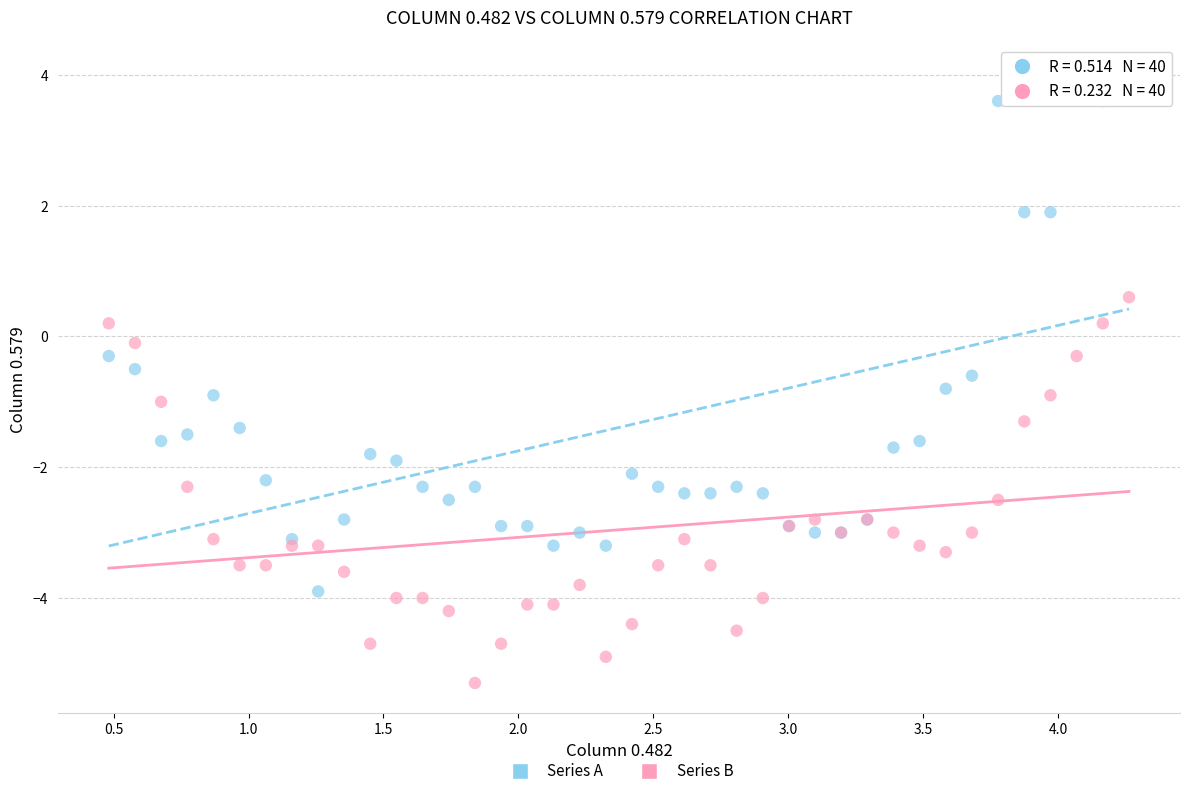

What is the X range (max minus min) for the scatter plot?

3.8